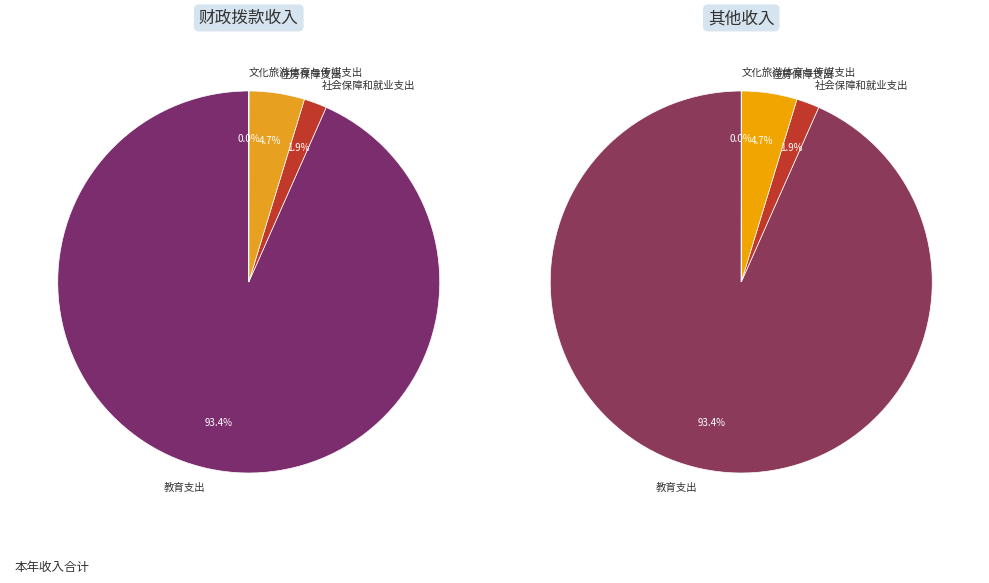

To the nearest percent, what is the combined percentage of 社会保障和就业支出 and 教育支出?

95%